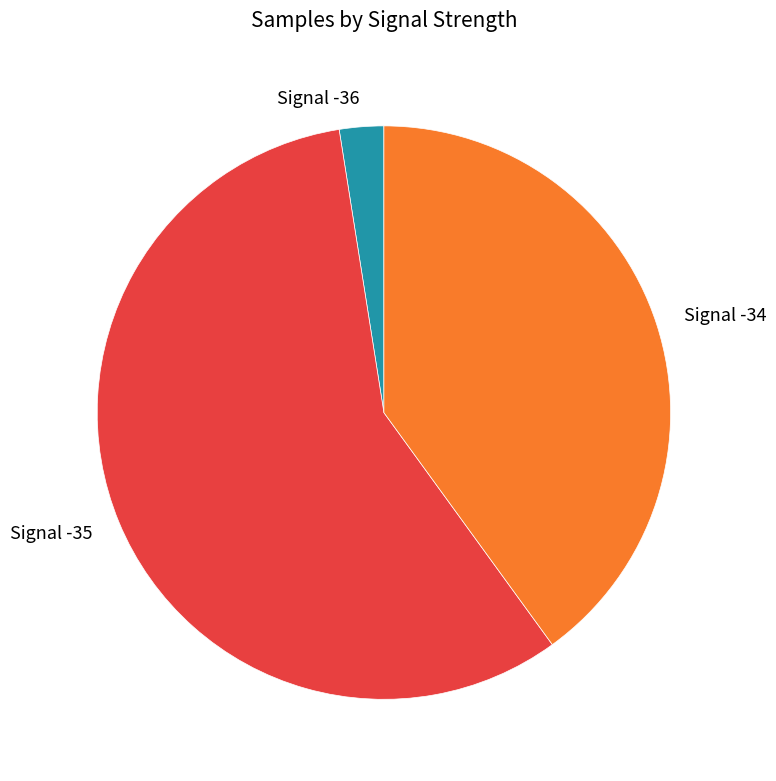

Does any single category account for the majority?

Yes